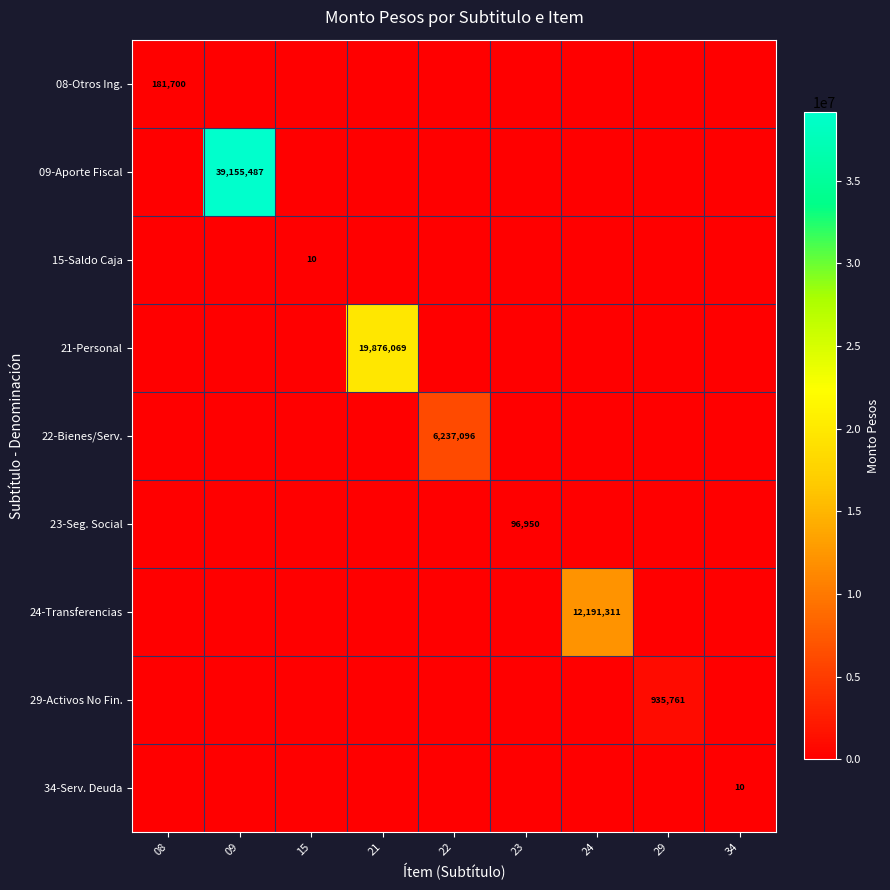

How many series are shown in this chart?

9